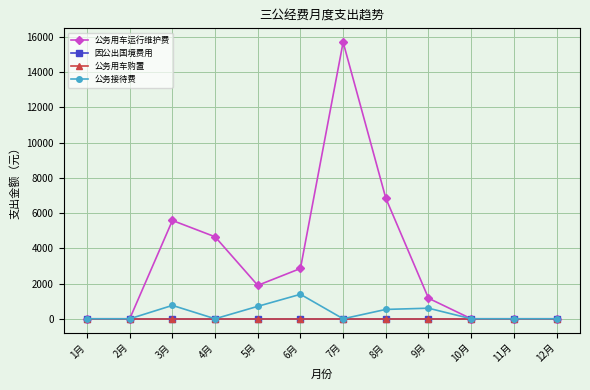

Does the chart have visible grid lines?

Yes